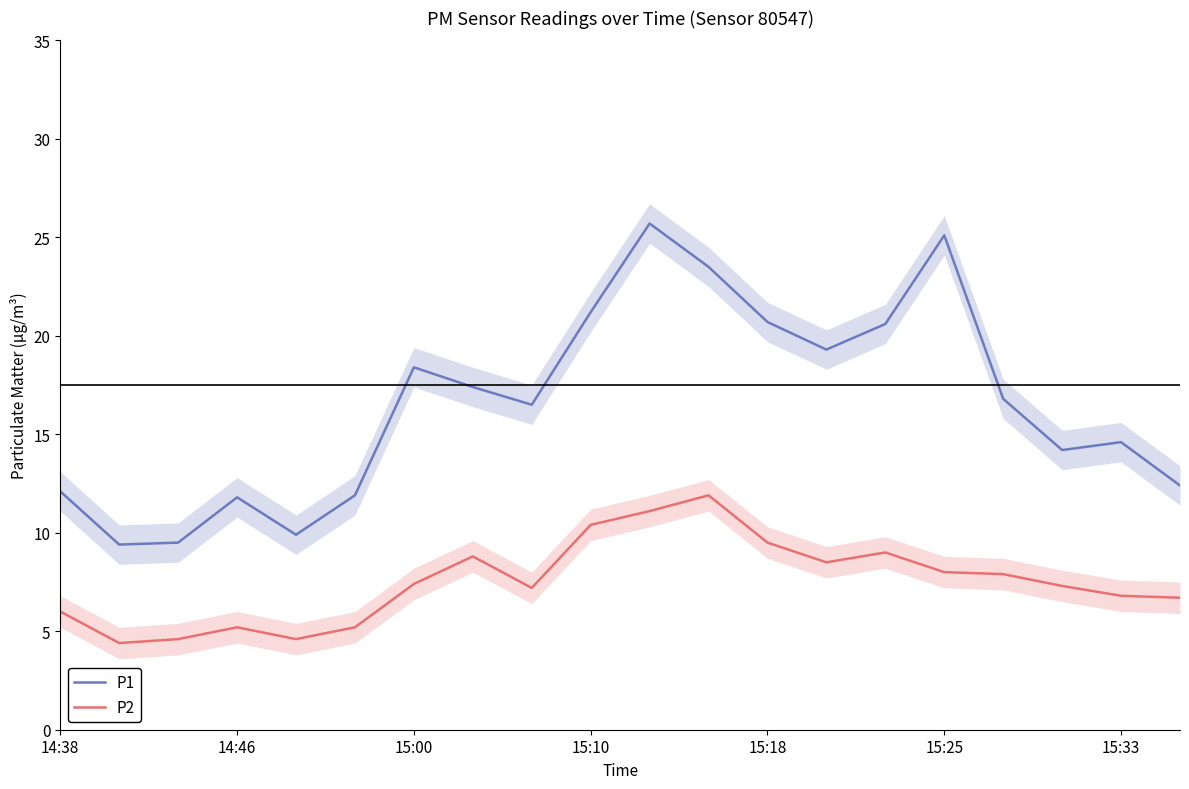

How many lines are shown in the chart?

2